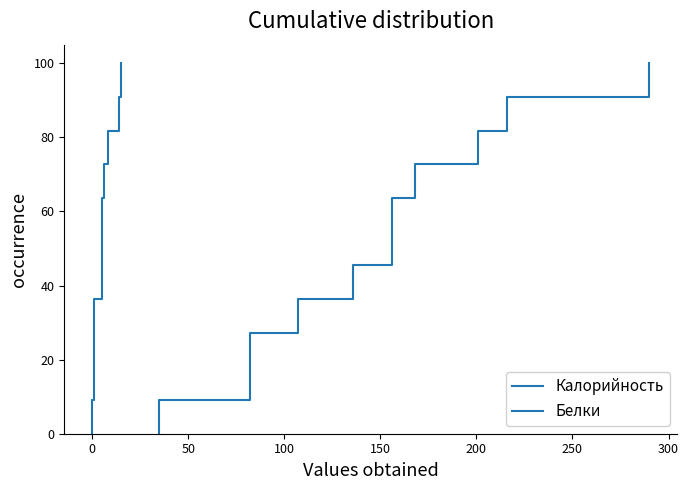

What is the greatest value displayed?

100.0